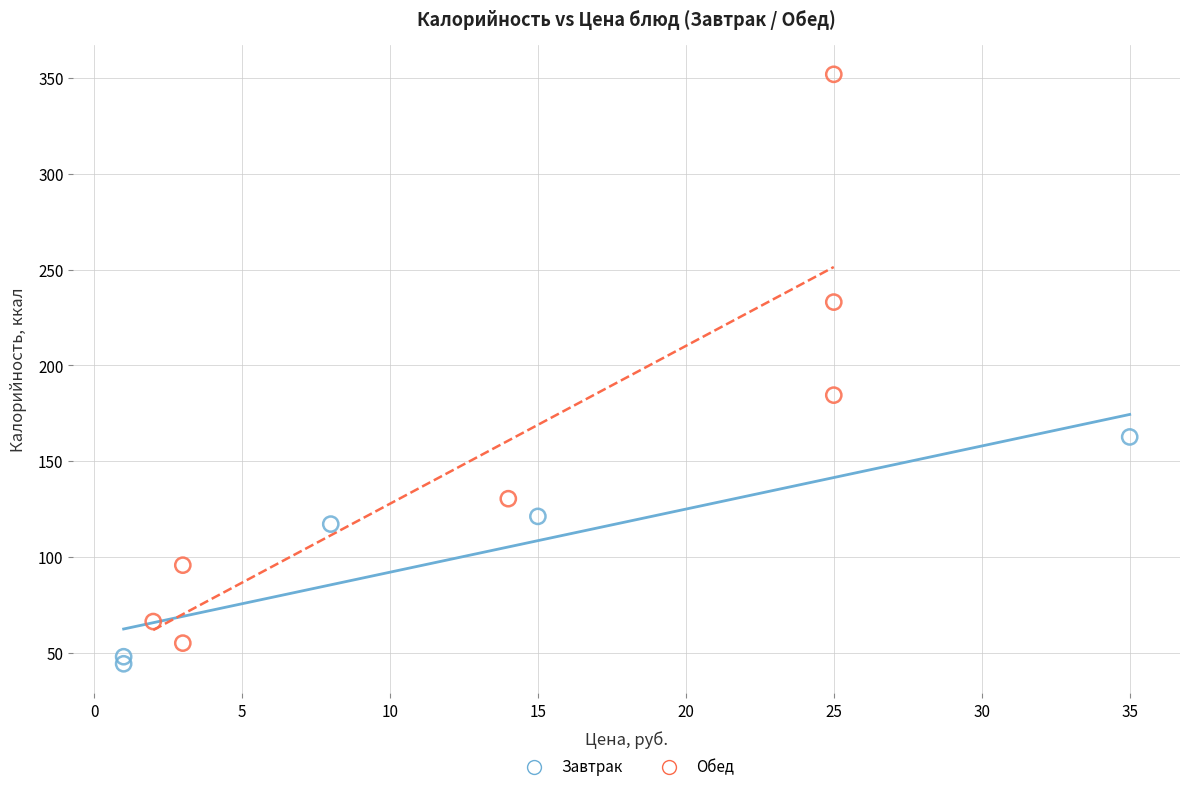

Which series has the widest spread of Y values?

Обед